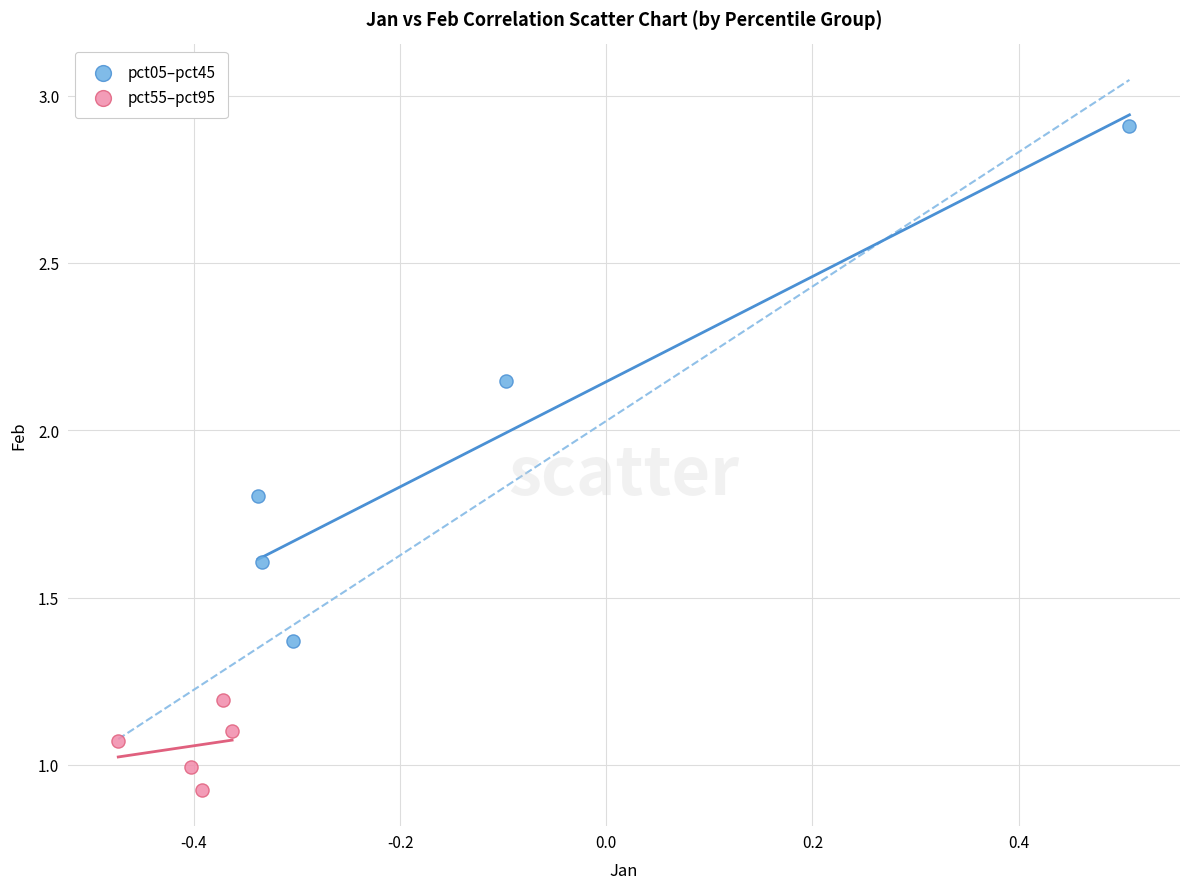

Which series reaches the minimum Y coordinate?

pct55–pct95